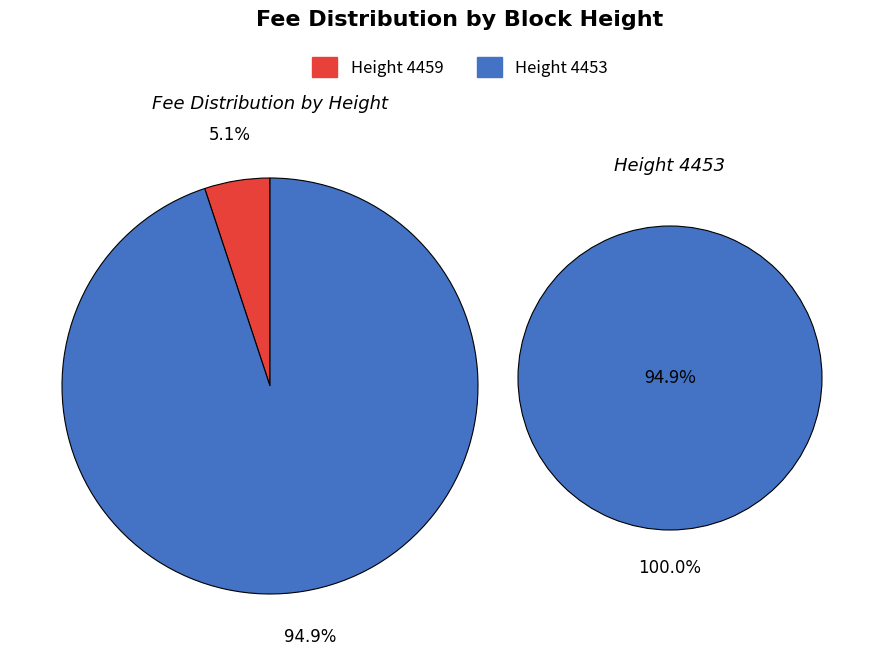

To the nearest percent, what percentage of the pie is 4459?

5%